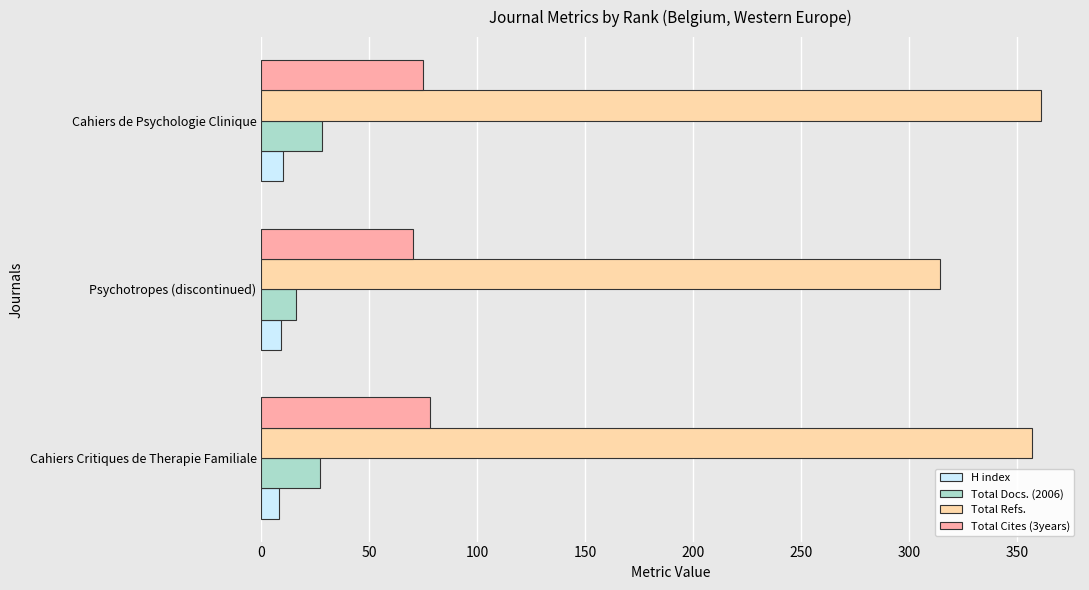

What is the spread (max minus min) of values at Psychotropes (discontinued)?

305